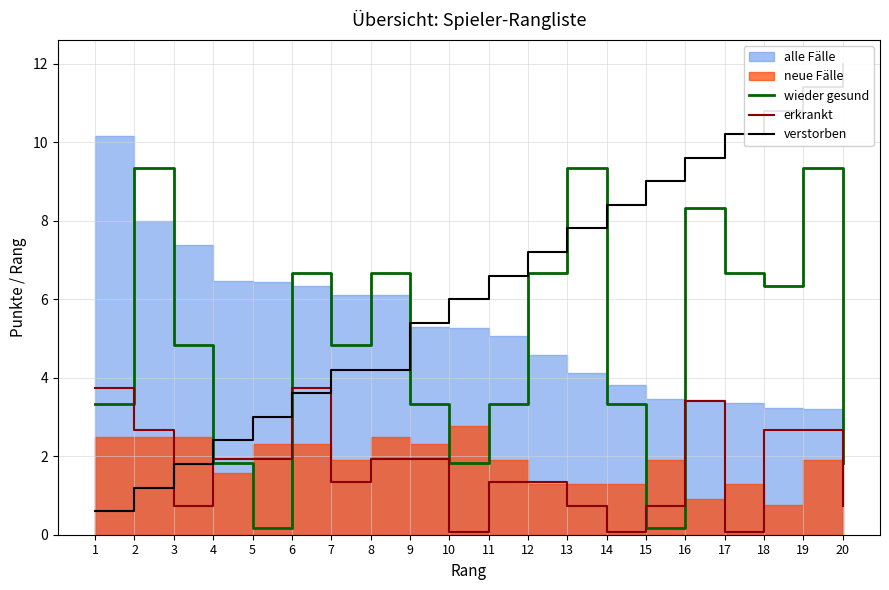

How many times do wieder gesund and verstorben cross each other?

5